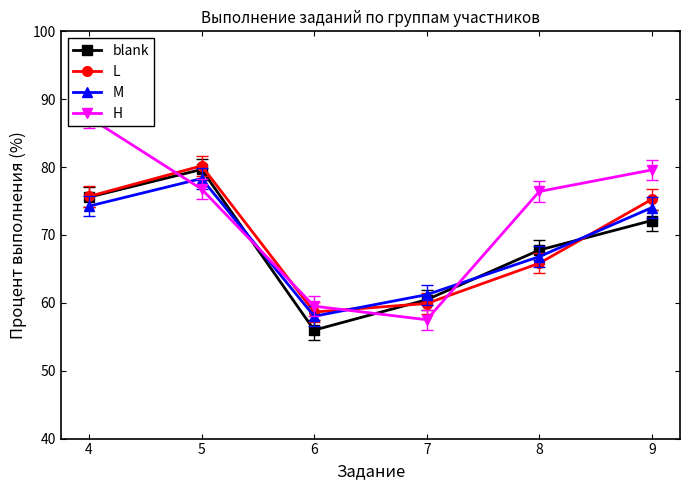

Which series has the largest total across all categories?

H